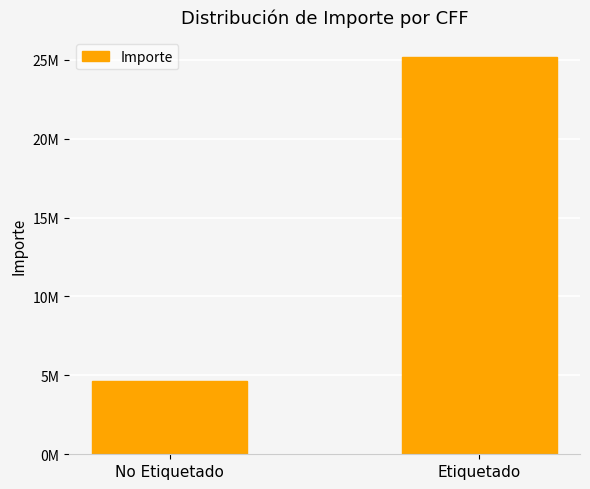

Rank the categories by value from highest to lowest.

Etiquetado, No Etiquetado